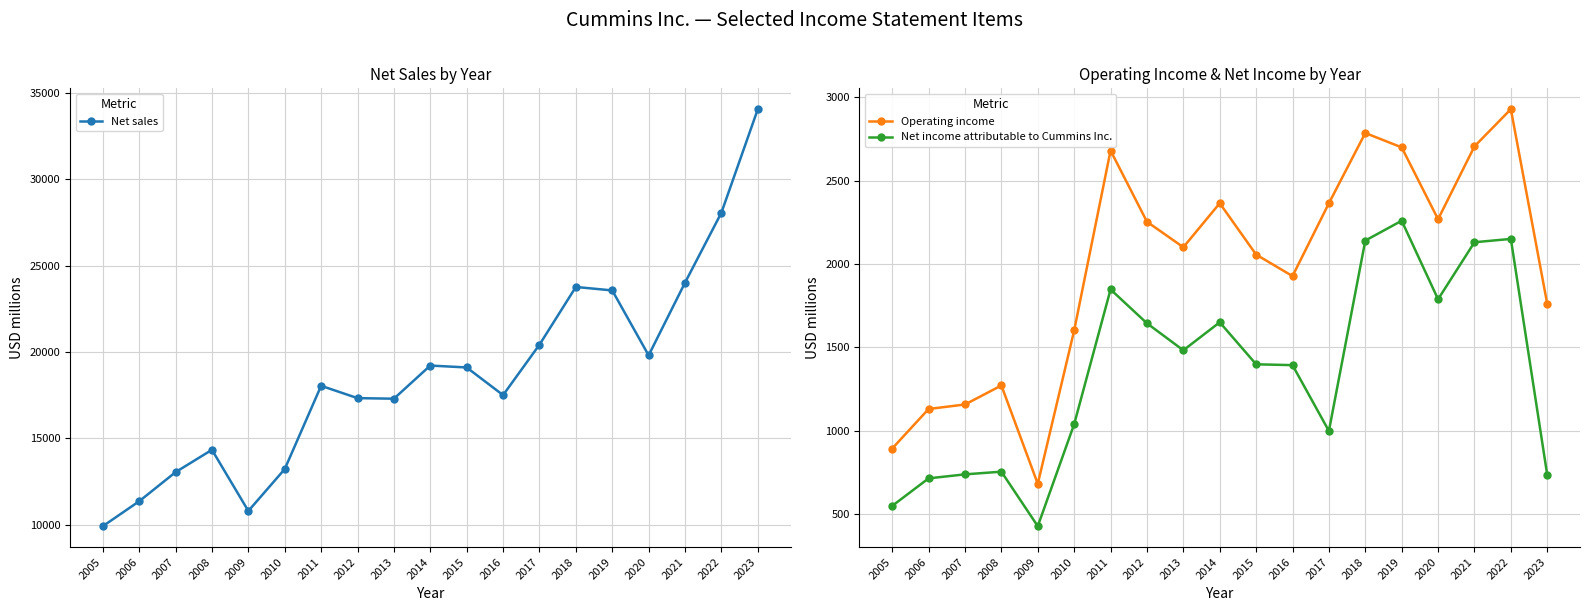

What is the difference between the maximum and minimum values in the Net sales series?

24147